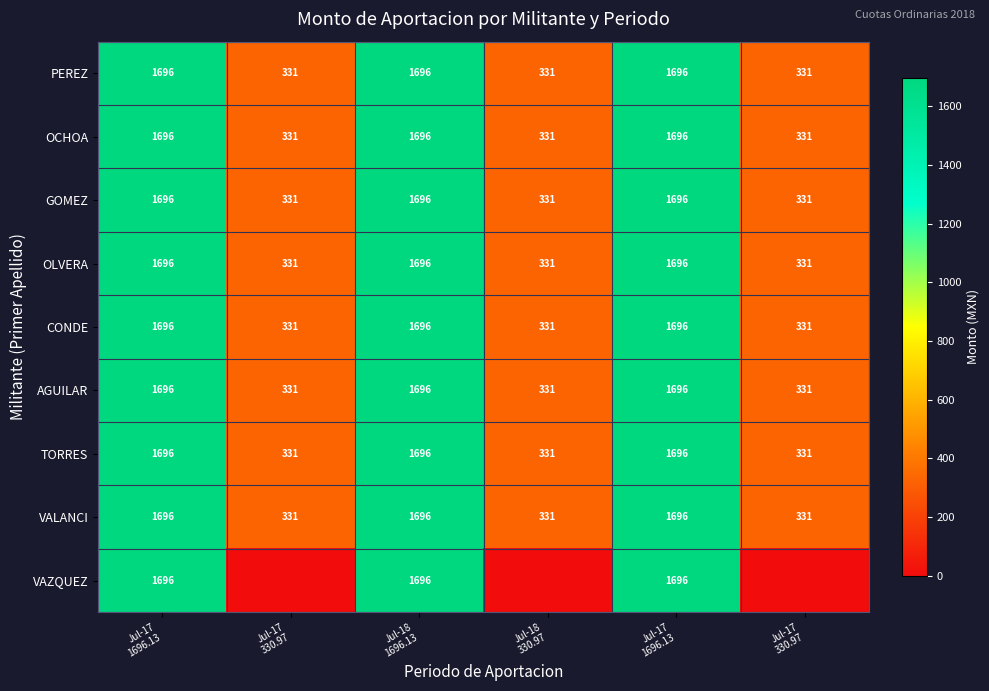

At which category is the sum across all series the highest?

Jul-17
1696.13